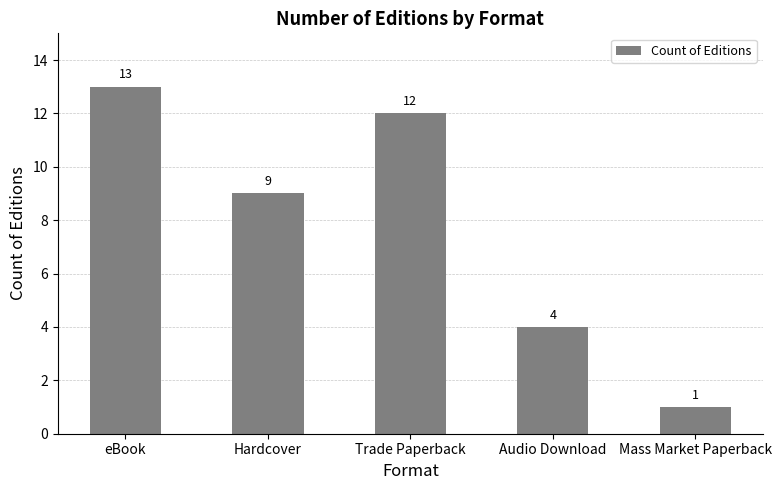

Reading left to right, what are all the values shown in this chart?

eBook=13	Hardcover=9	Trade Paperback=12	Audio Download=4	Mass Market Paperback=1